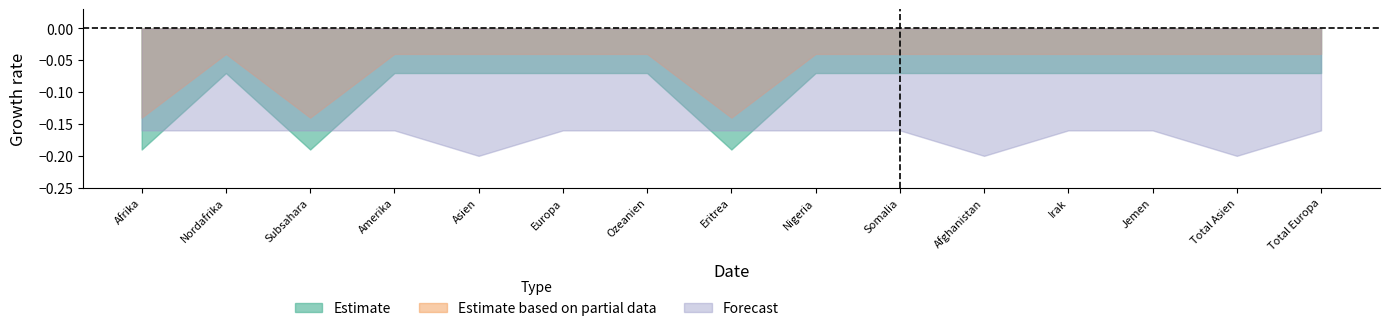

Which series has the largest total across all categories?

Estimate based on partial data